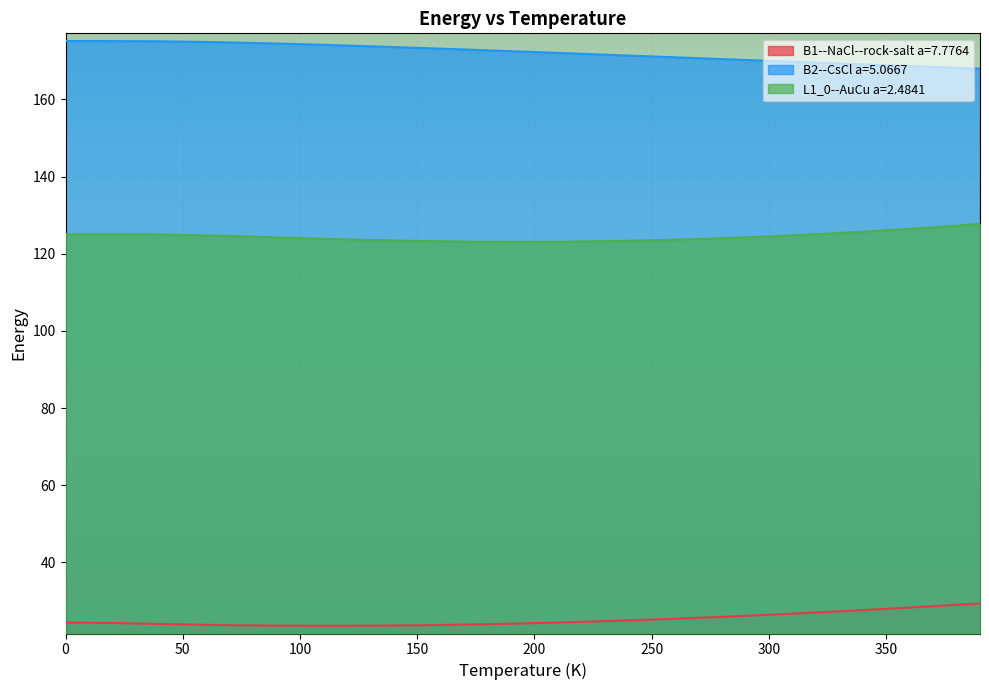

True or false: L1_0--AuCu a=2.4841 and B2--CsCl a=5.0667 cross at least once.

False